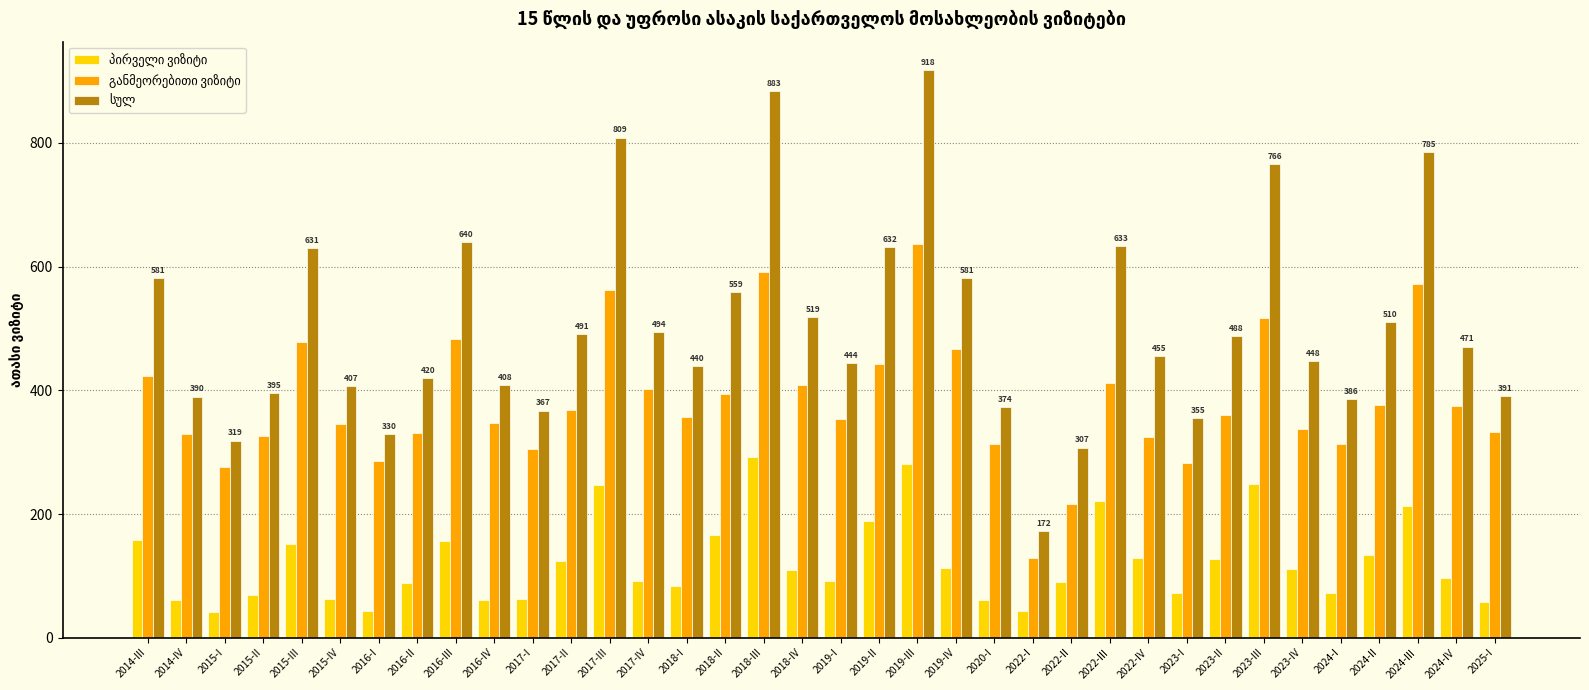

What is the total value across all series at 2017-II?

983.0